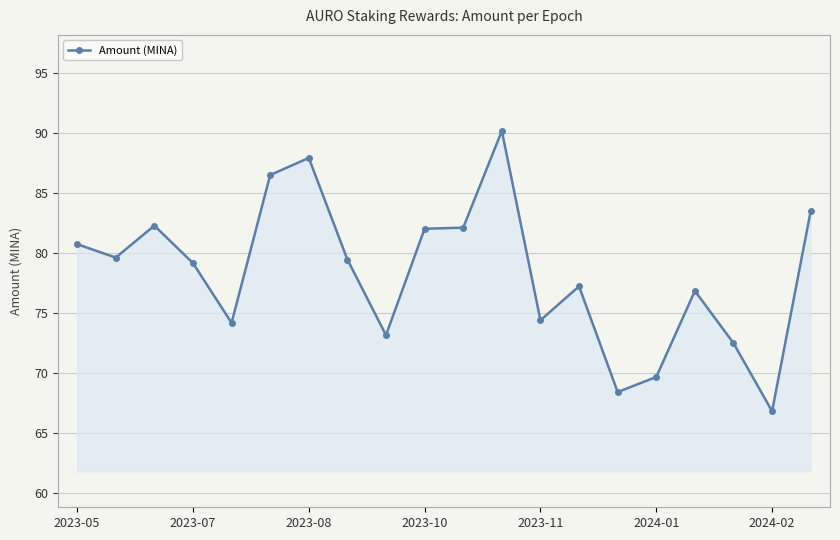

What is the value of the 14th point from the left?

77.2